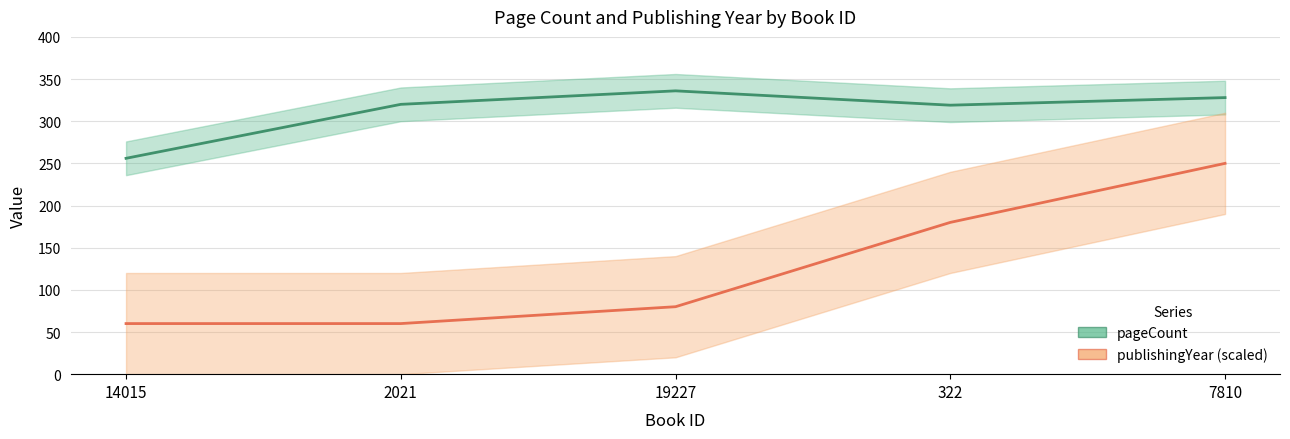

Is the value of pageCount at 7810 greater than the value of publishingYear (scaled) at 7810?

Yes